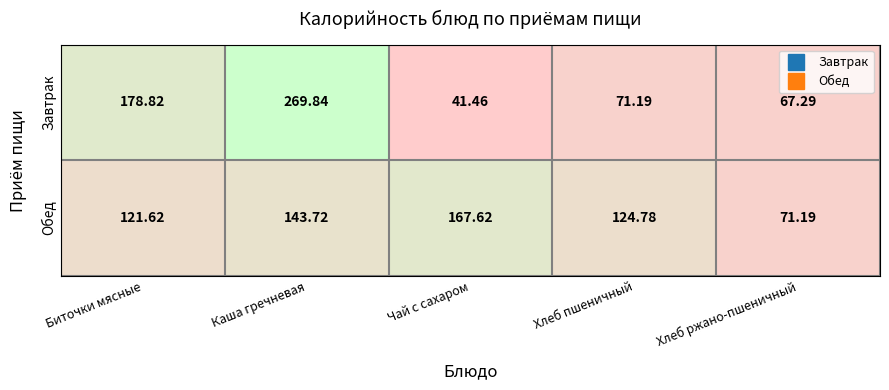

How many values in the Завтрак series exceed 71?

3